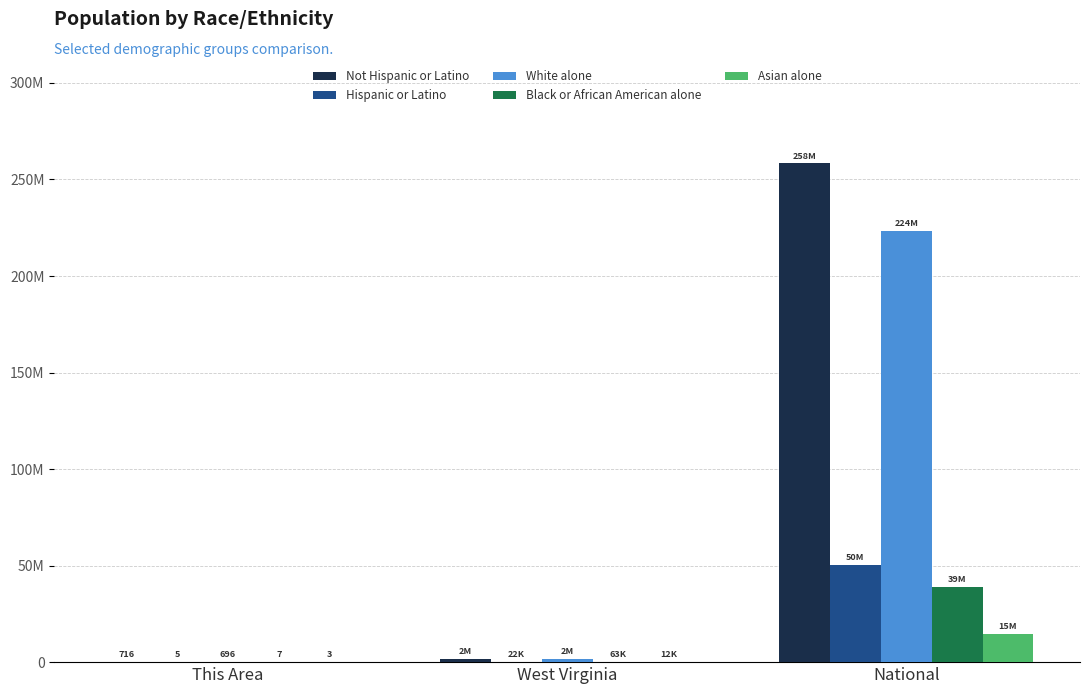

Does the chart contain stacked bars?

No